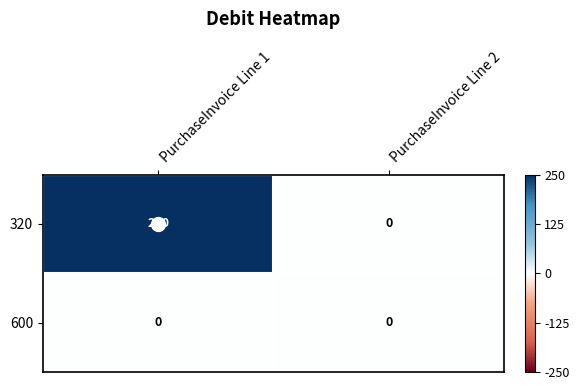

What is the difference between the 320 values at PurchaseInvoice Line 1 and PurchaseInvoice Line 2?

250